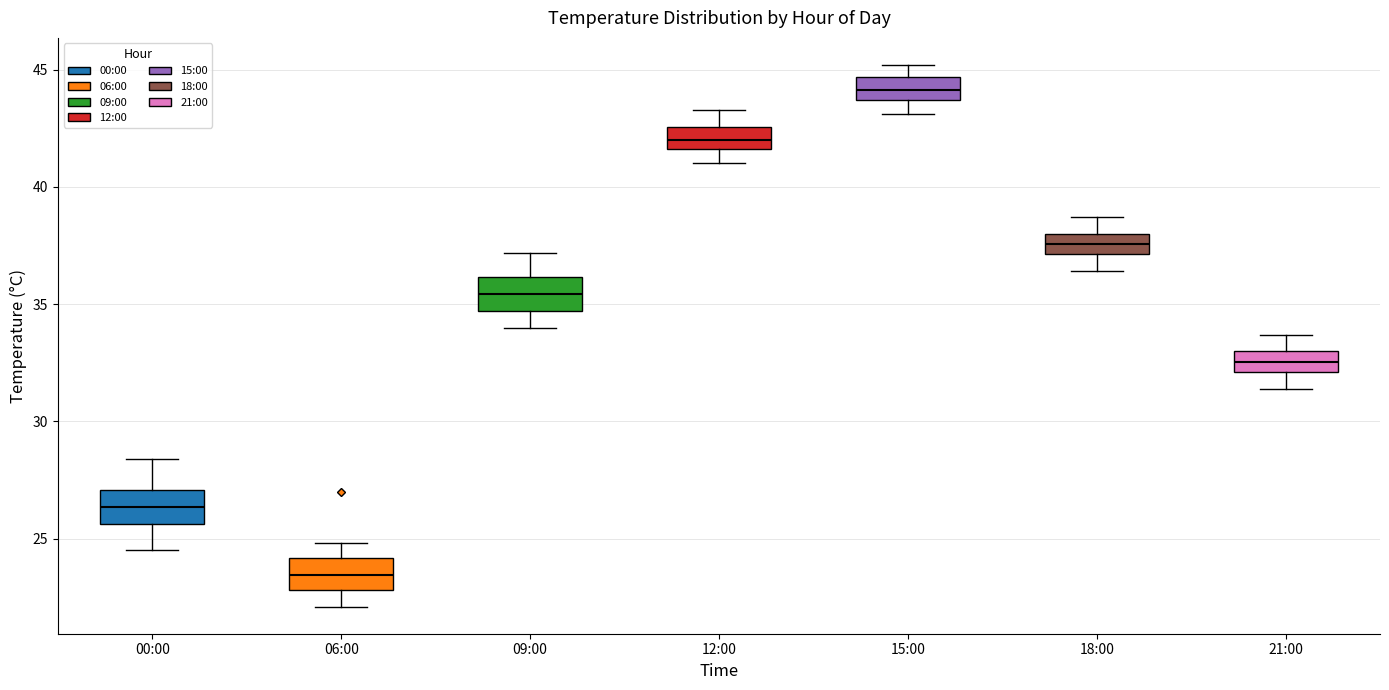

Reading left to right, read every box against the y-axis: the position of its median line, the range the box covers, and the ends of its whiskers. The values are not printed on the chart, so give them approximately, as read against the axis.

00:00: median 26.5, box 25.5 to 27.0, whiskers 24.5 to 28.5
06:00: median 23.5, box 23.0 to 24.0, whiskers 22.0 to 25.0
09:00: median 35.5, box 34.5 to 36.0, whiskers 34.0 to 37.0
12:00: median 42.0, box 41.5 to 42.5, whiskers 41.0 to 43.5
15:00: median 44.0, box 43.5 to 44.5, whiskers 43.0 to 45.0
18:00: median 37.5, box 37.0 to 38.0, whiskers 36.5 to 38.5
21:00: median 32.5, box 32.0 to 33.0, whiskers 31.5 to 33.5